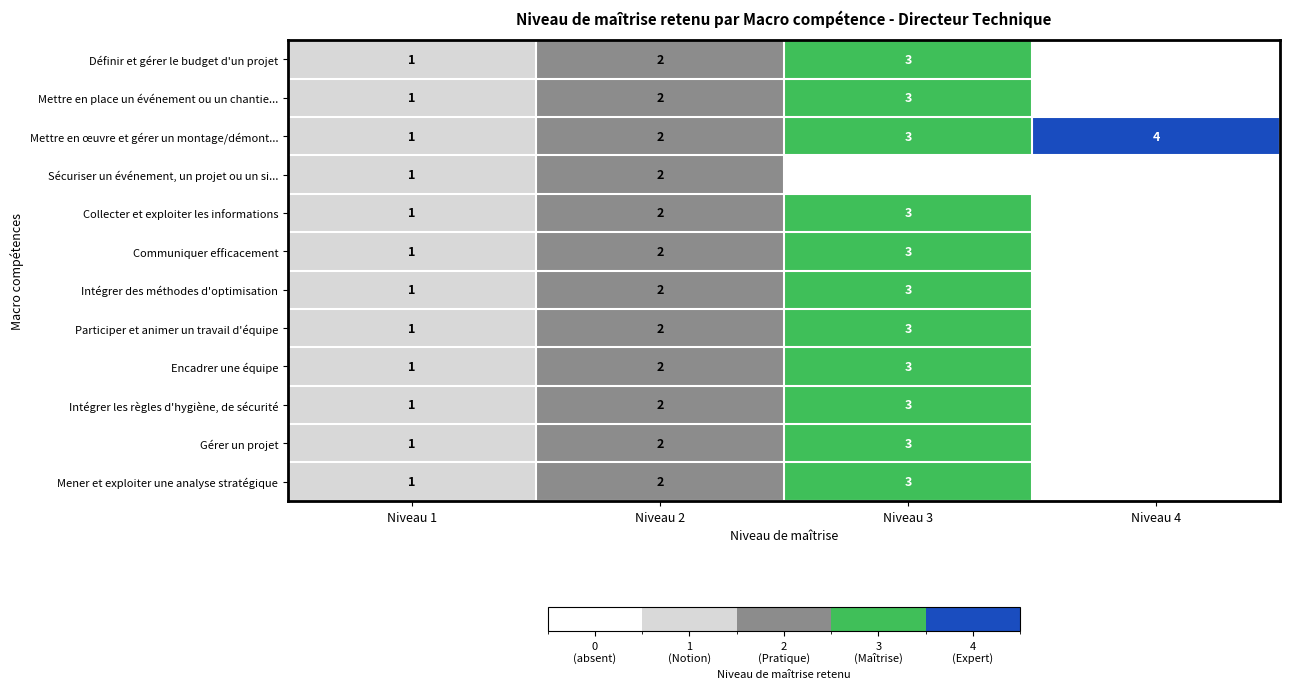

At how many categories does at least one series exceed 3?

1